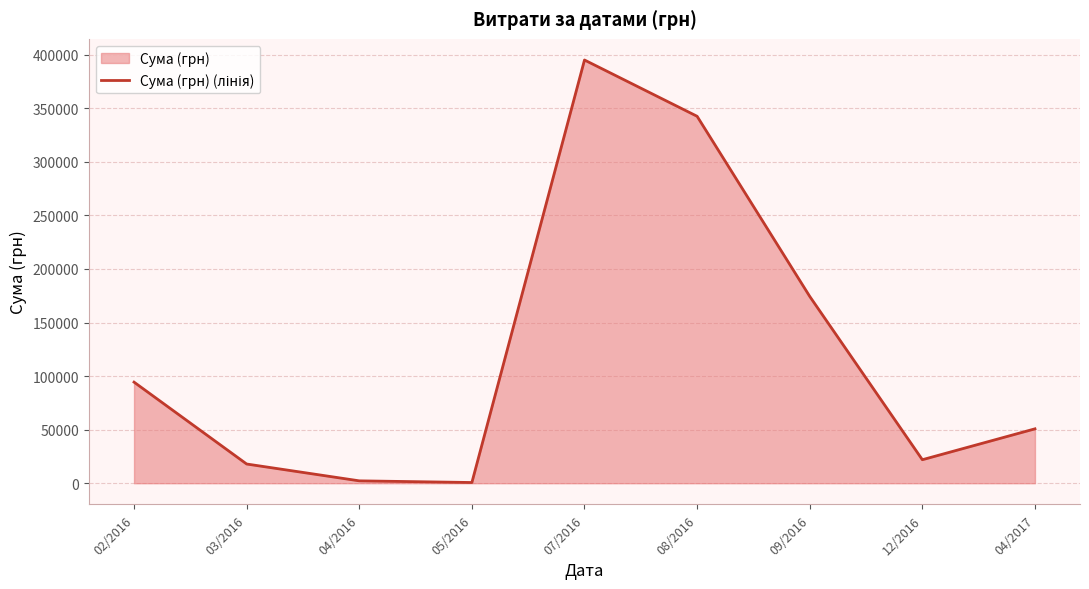

Reading left to right, extract all data points from this chart.

94358.2	17925.9	2224.6	661.5	394995.0	342462.4	174368.0	21938.0	50762.0